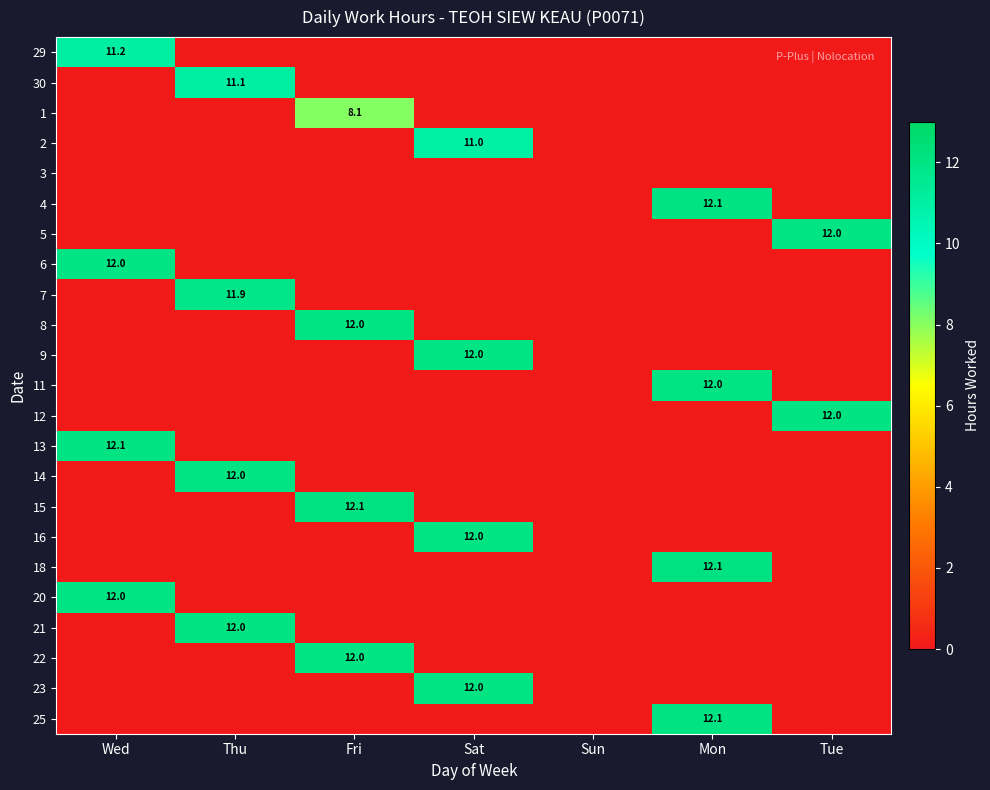

What is the difference between the maximum and second lowest values in the 20 series?

12.0